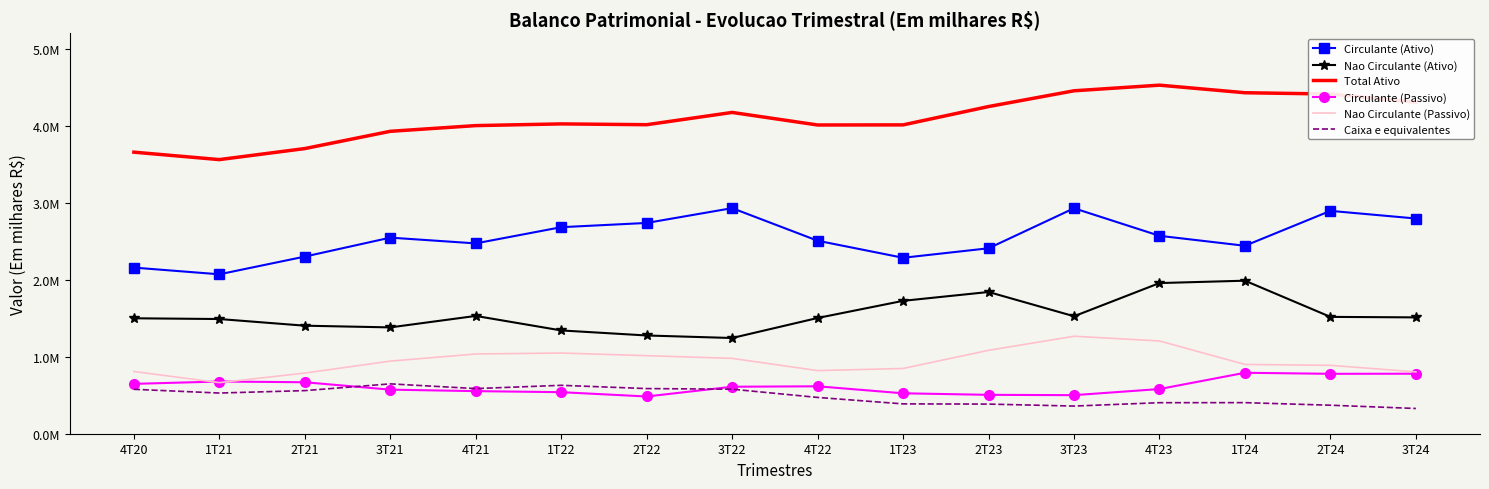

List the series in order of their peak value, lowest first.

Caixa e equivalentes, Circulante (Passivo), Nao Circulante (Passivo), Nao Circulante (Ativo), Circulante (Ativo), Total Ativo